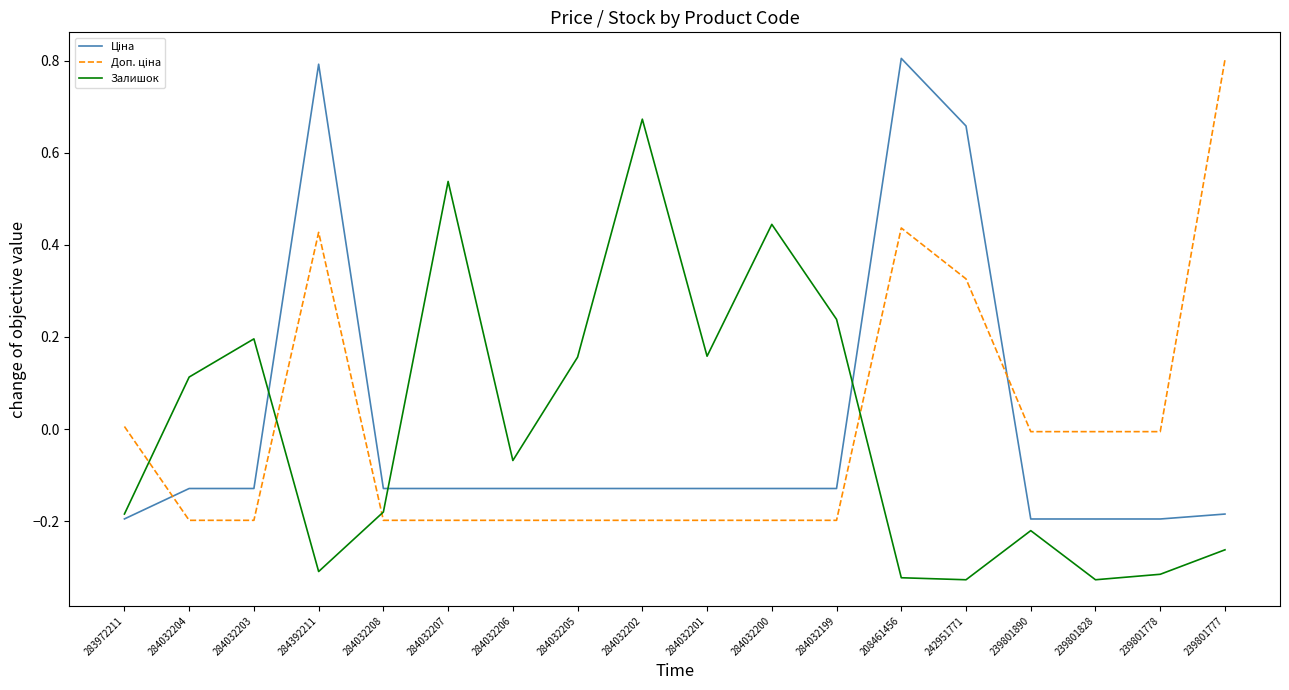

Is it true that Залишок equals 0.2 at 284032204?

False